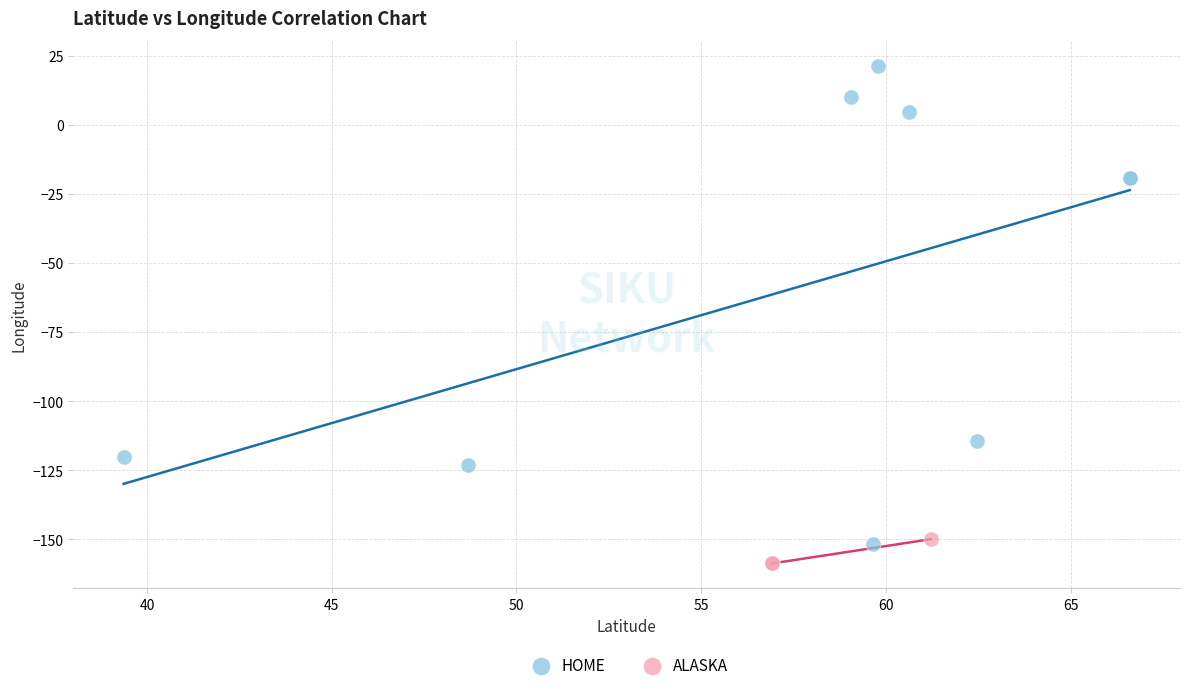

Which series contains the lowest Y value?

ALASKA